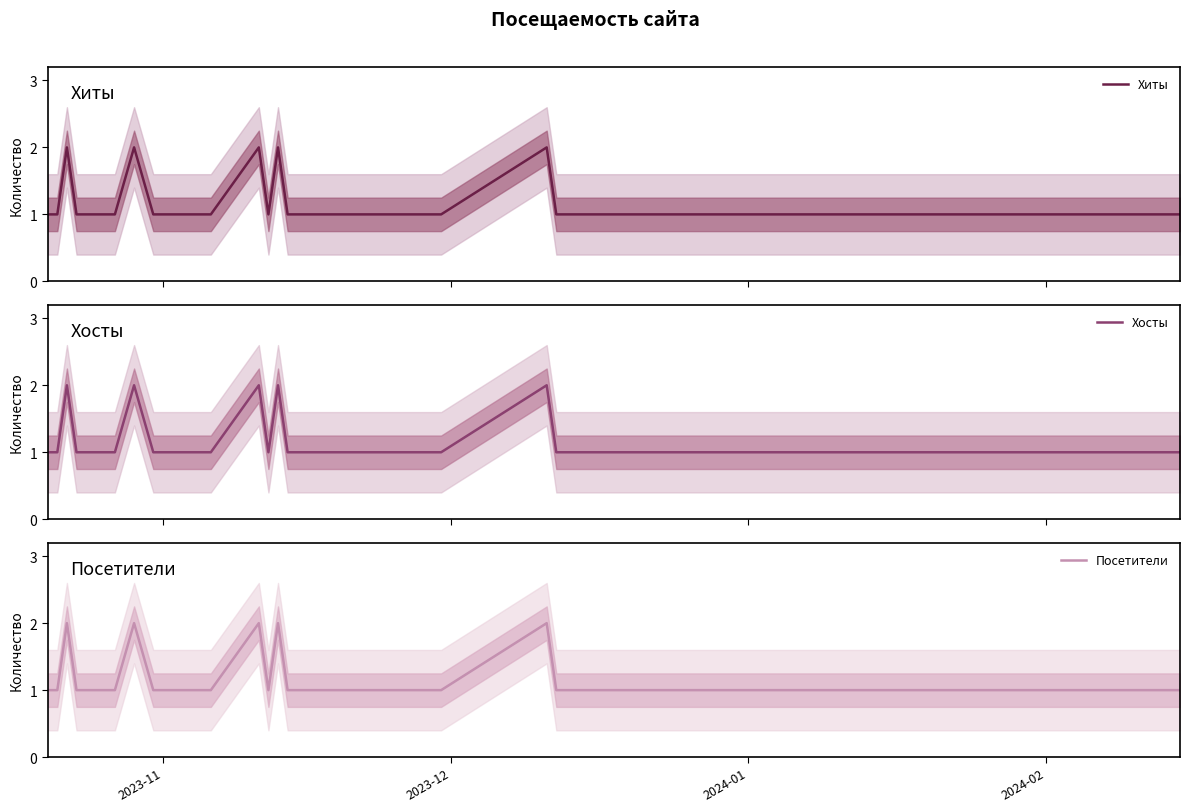

What is the greatest value displayed?

2